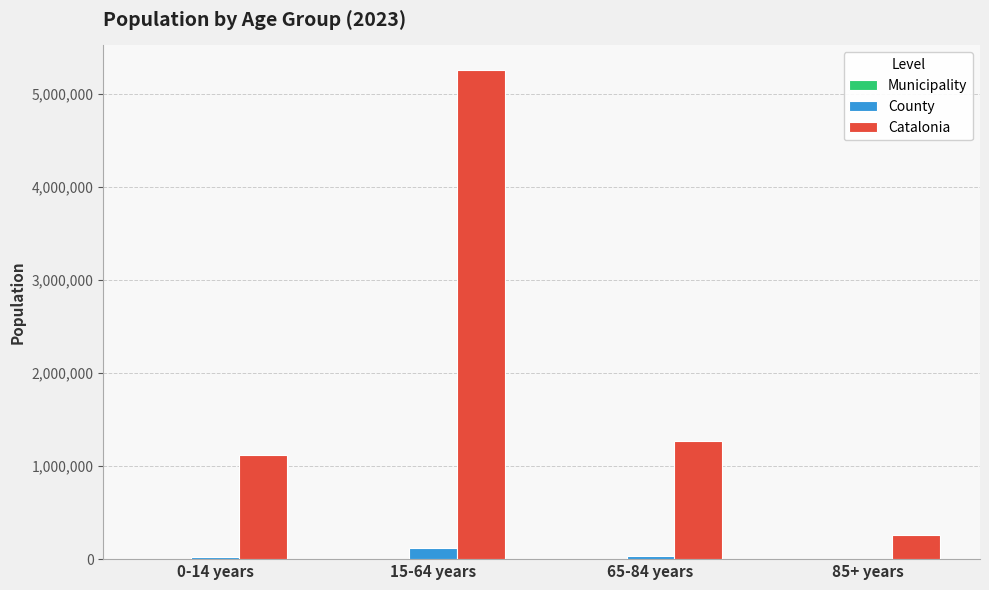

Are the bars grouped side by side (vs. stacked)?

Yes